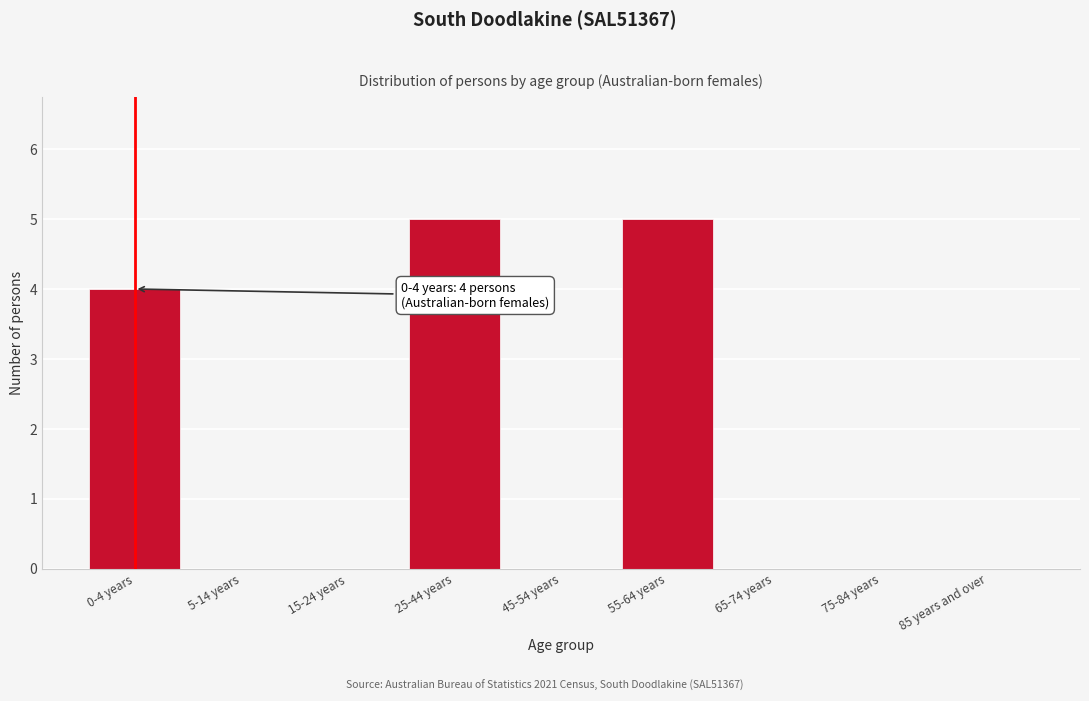

Reading left to right, list all the values displayed in this chart.

0-4 years=4	5-14 years=0	15-24 years=0	25-44 years=5	45-54 years=0	55-64 years=5	65-74 years=0	75-84 years=0	85 years and over=0